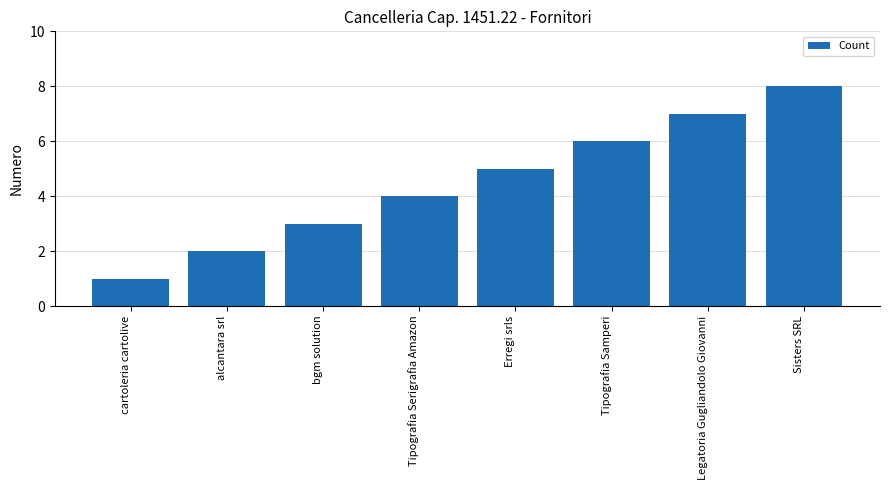

What is the greatest value displayed?

8